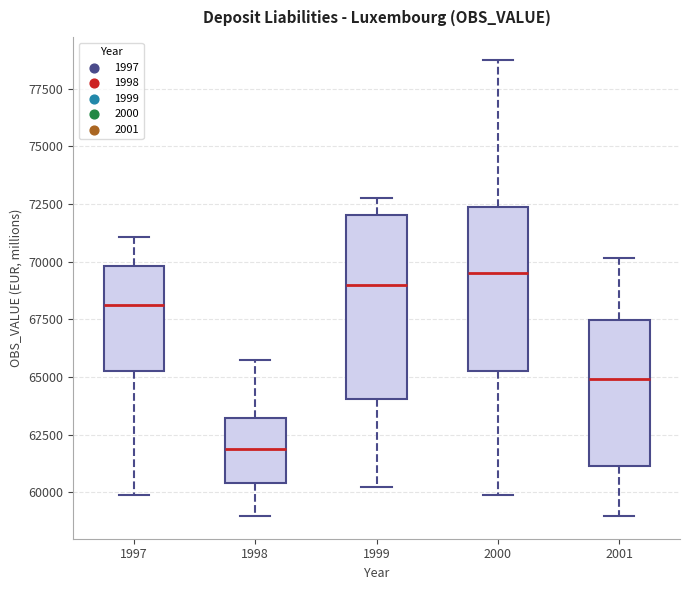

Which box's median line is the lowest?

1998